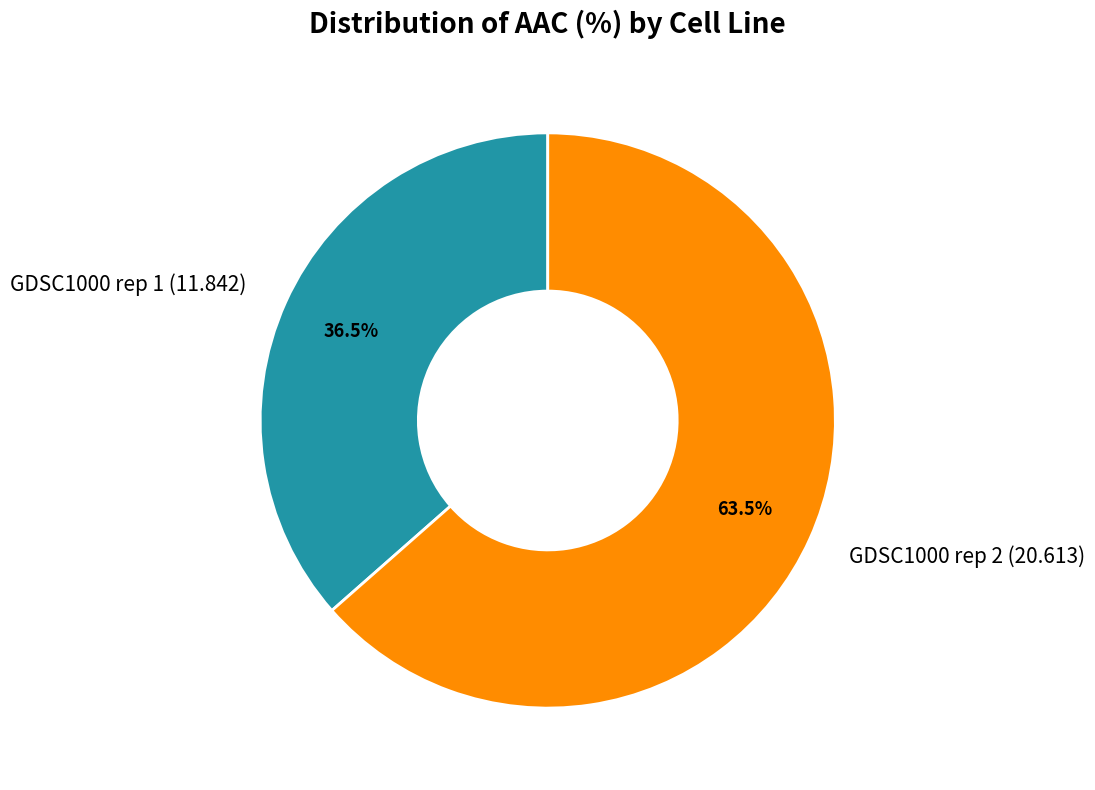

To the nearest percent, what is the combined percentage of GDSC1000 rep 1 and GDSC1000 rep 2?

100%